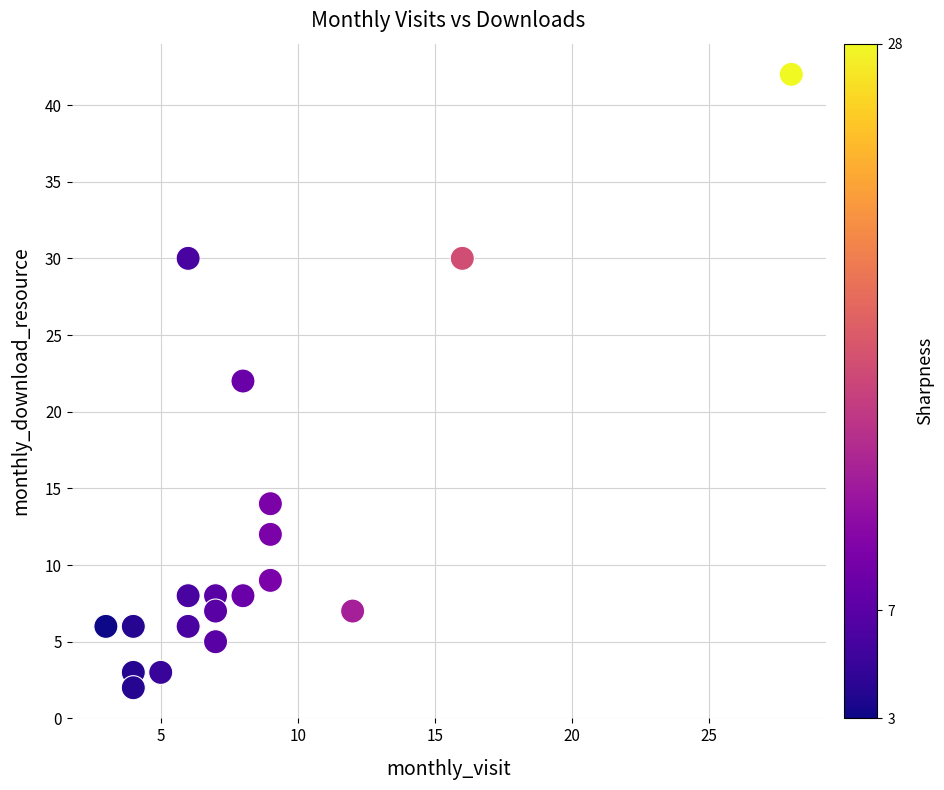

What is the range of Y values (max minus min)?

40